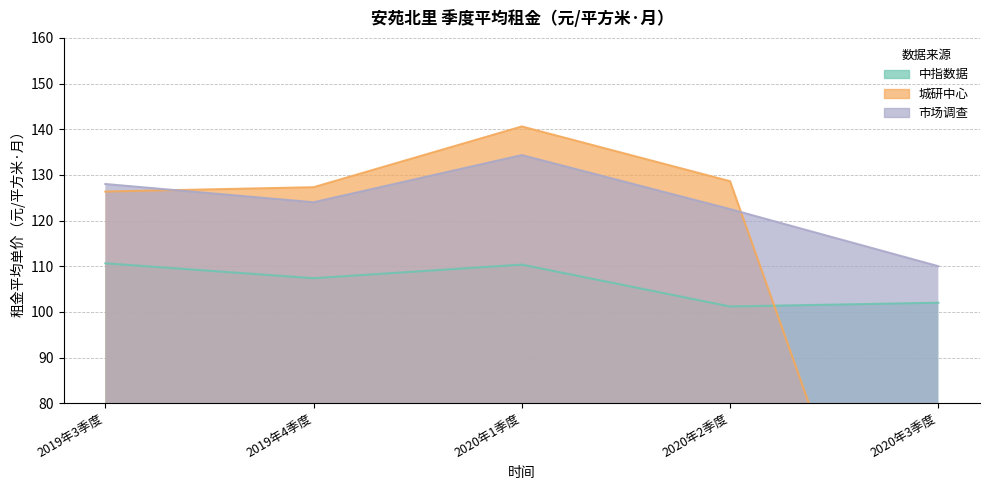

What value does the 中指数据 series have at 2020年2季度?

101.2